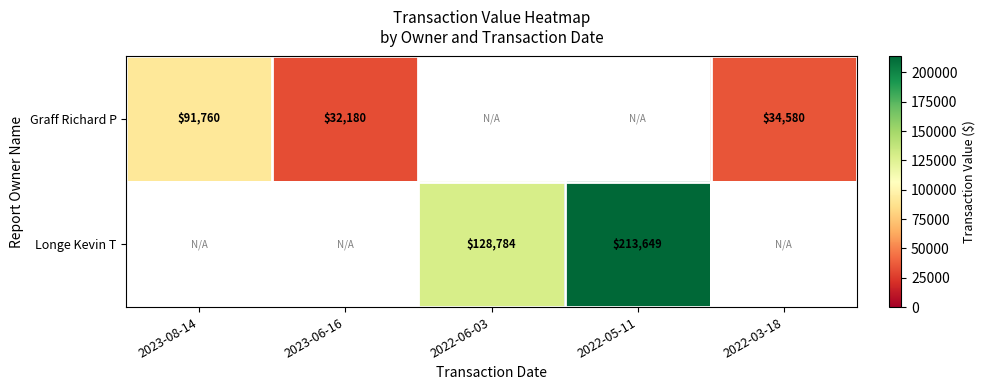

Is the value of Longe Kevin T at 2022-06-03 greater than the value of Graff Richard P at 2023-08-14?

Yes